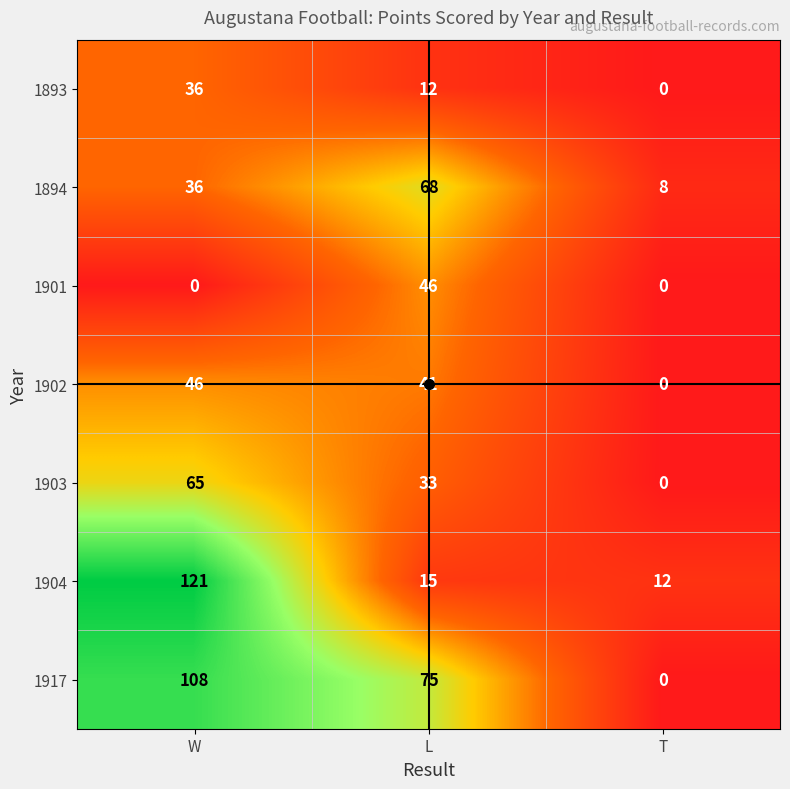

Where is 1894 nearest to the value 38?

W